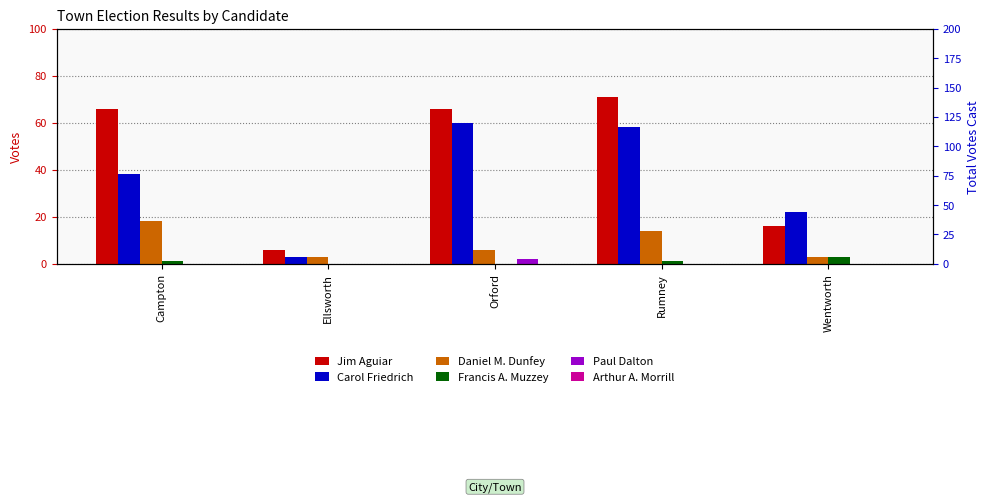

At how many categories does at least one series exceed 17?

4